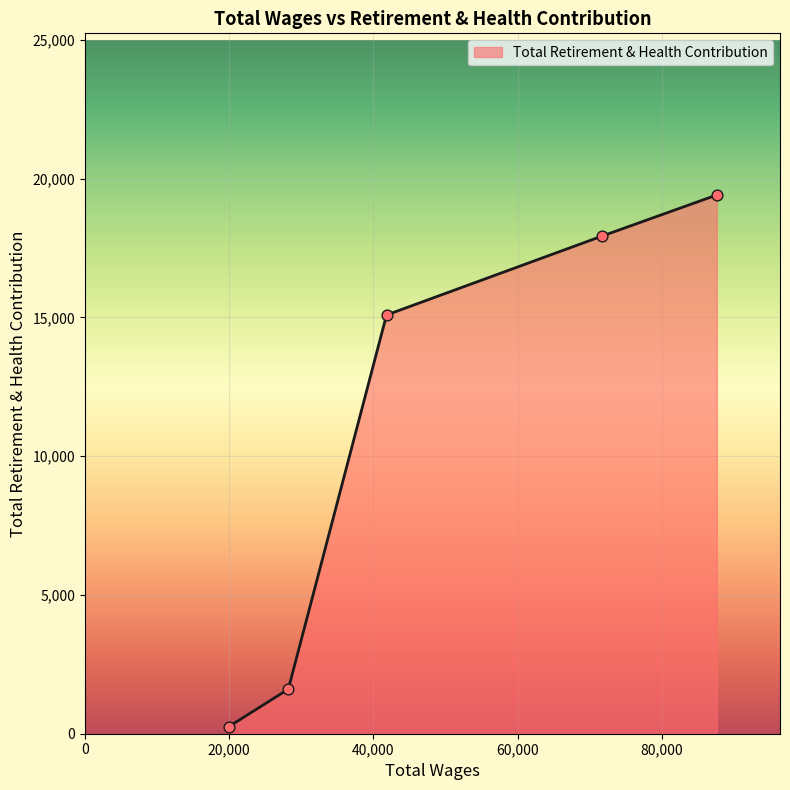

What is the greatest value displayed?

19410